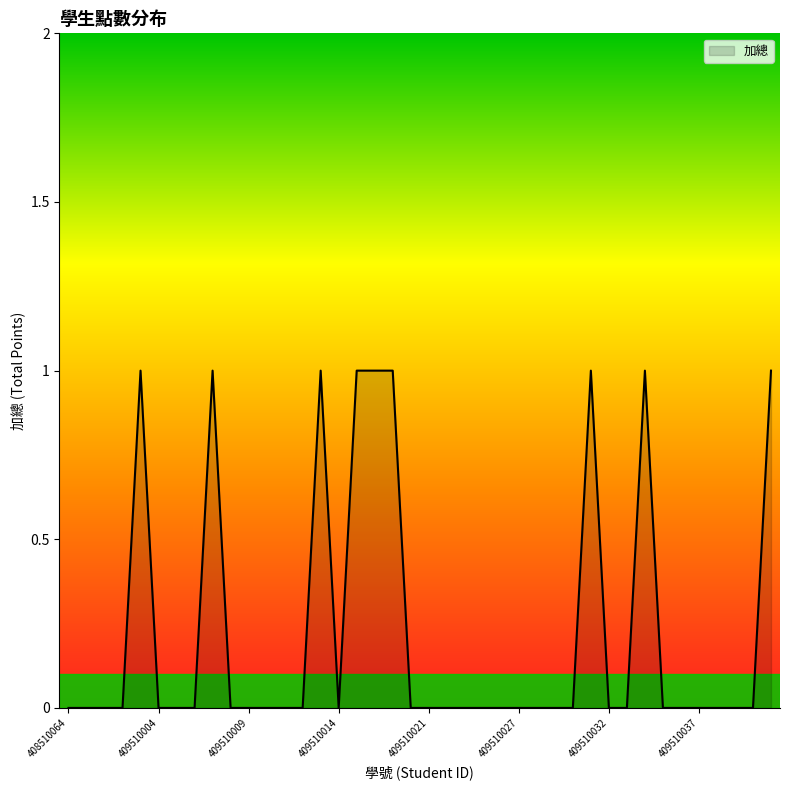

Reading right to left, list all the values displayed in this chart.

1	0	0	0	0	0	0	1	0	0	1	0	0	0	0	0	0	0	0	0	0	1	1	1	0	1	0	0	0	0	0	1	0	0	0	1	0	0	0	0